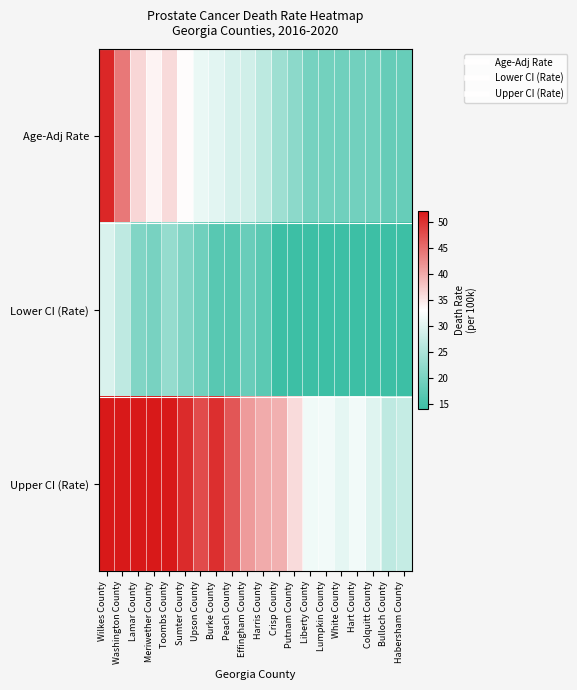

Rank the series by their maximum value, from highest to lowest.

Upper CI (Rate), Age-Adj Rate, Lower CI (Rate)